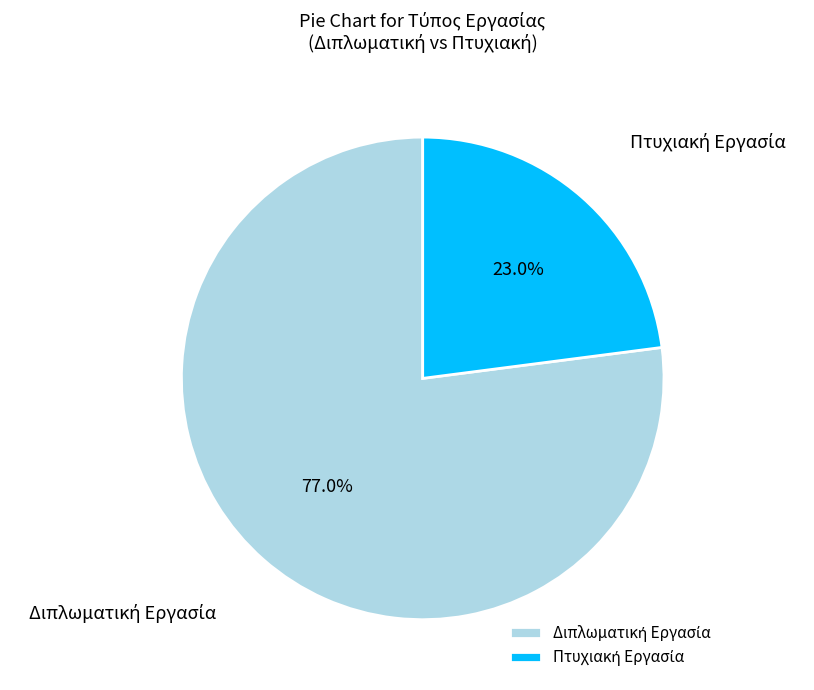

Is there a majority slice in this chart?

Yes